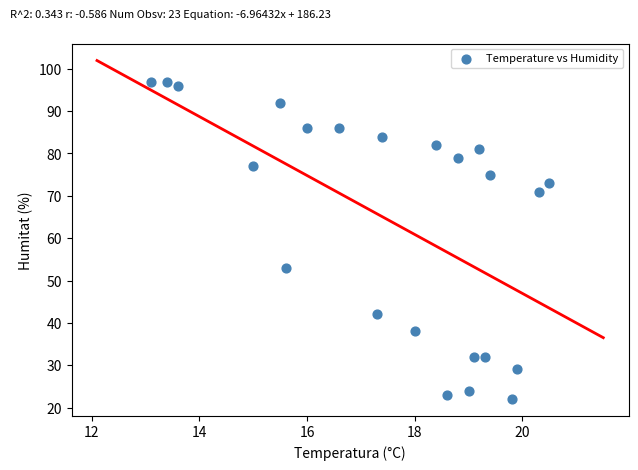

What Y value in the scatter plot is closest to 59?

53